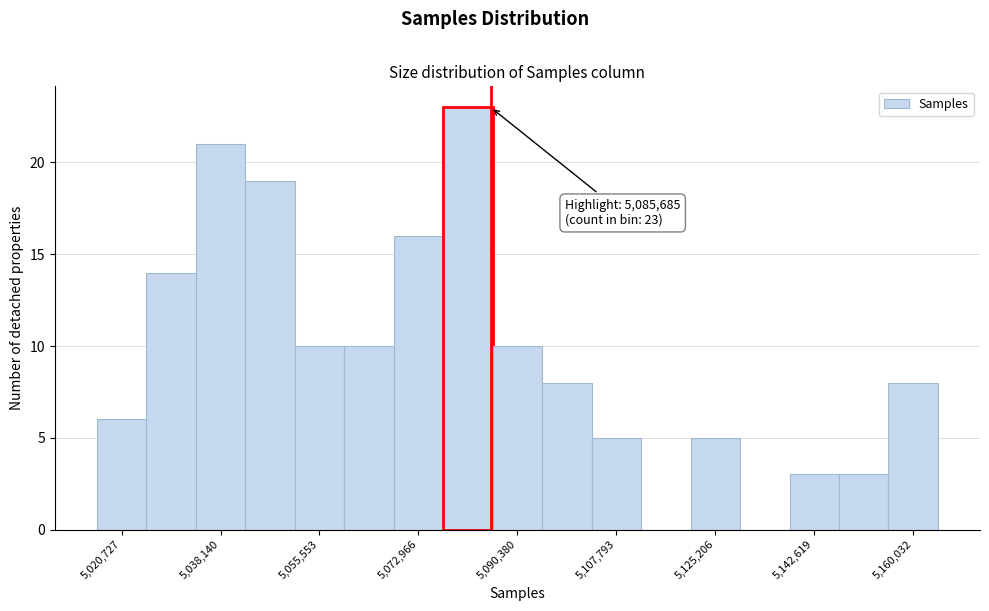

Over which range of the x-axis is the bar tallest?

5078000 to 5086000